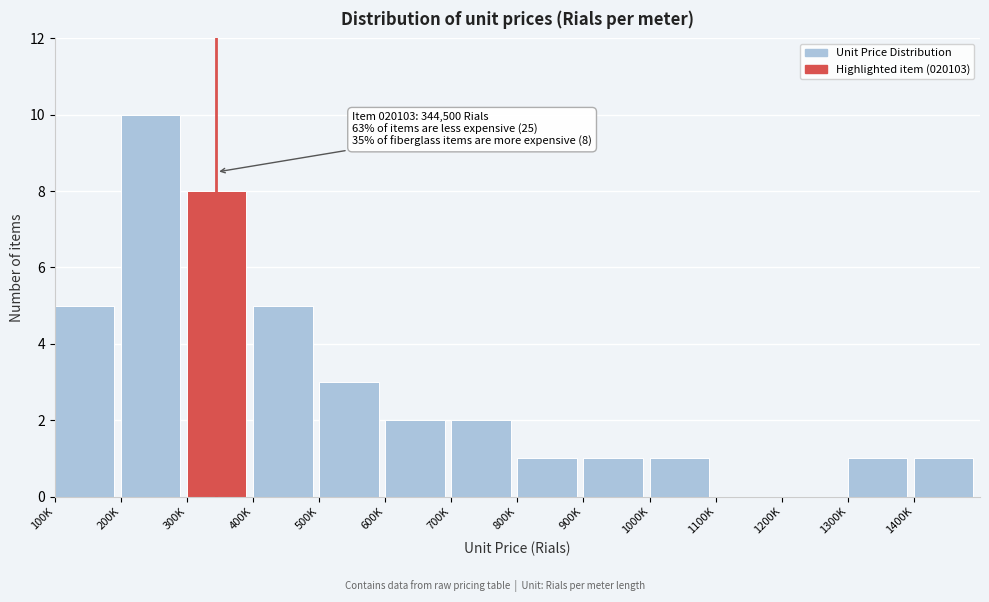

Reading left to right, transcribe all the data shown in this chart.

100K=5	200K=10	300K=8	400K=5	500K=3	600K=2	700K=2	800K=1	900K=1	1000K=1	1100K=0	1200K=0	1300K=1	1400K=1